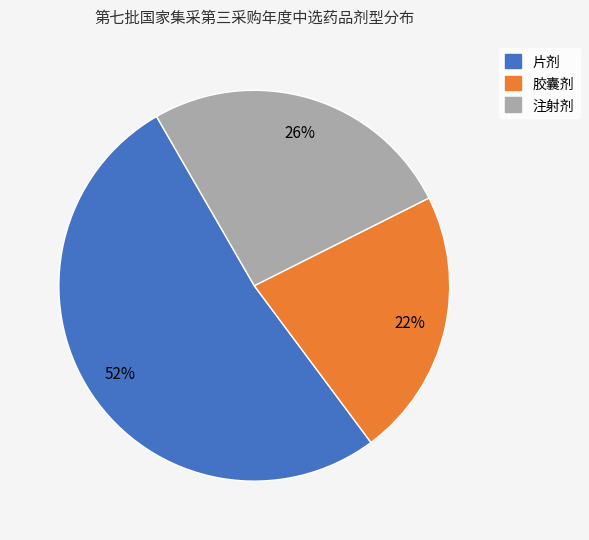

To the nearest percent, what is the difference between the largest and smallest slice percentages?

30%